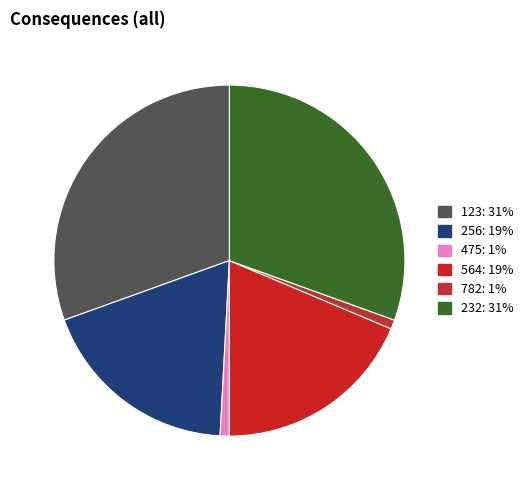

The 475 slice represents 7% of the pie. True or false?

False